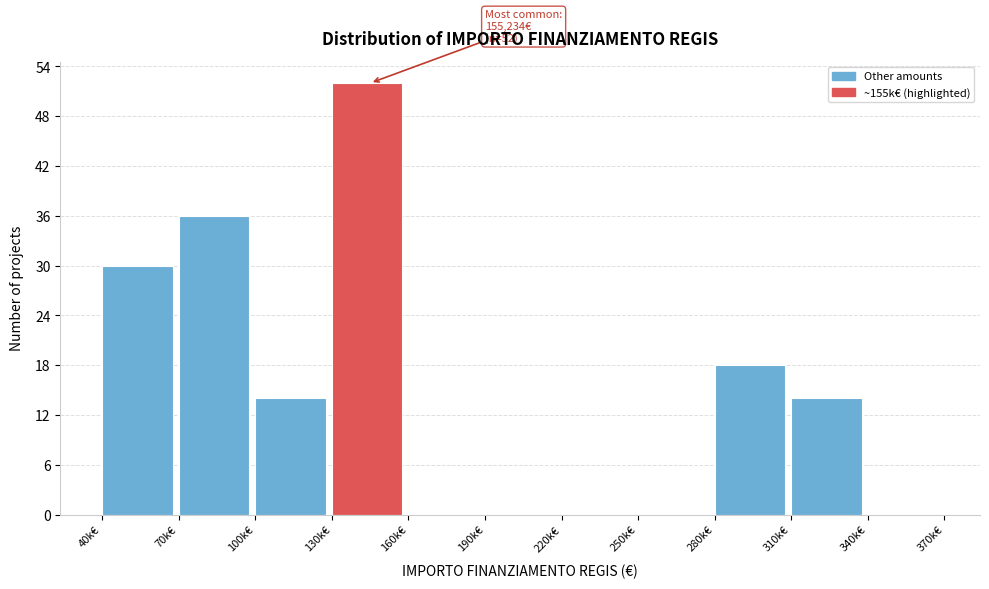

Reading left to right, extract all data points from this chart.

40k€=30	70k€=36	100k€=14	130k€=52	160k€=0	190k€=0	220k€=0	250k€=0	280k€=18	310k€=14	340k€=0